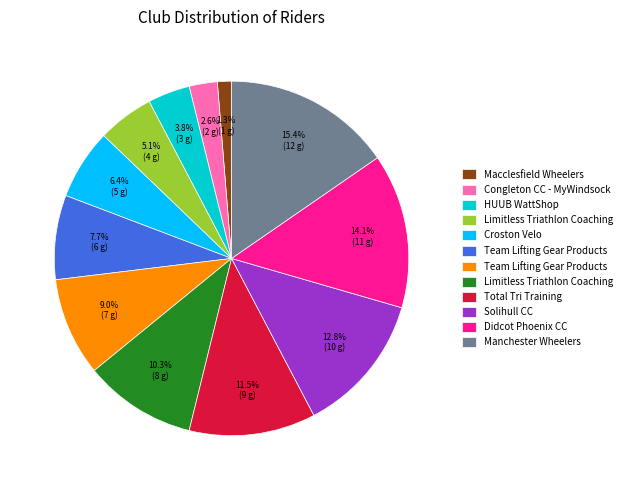

Is there any slice that represents more than half of the pie?

No